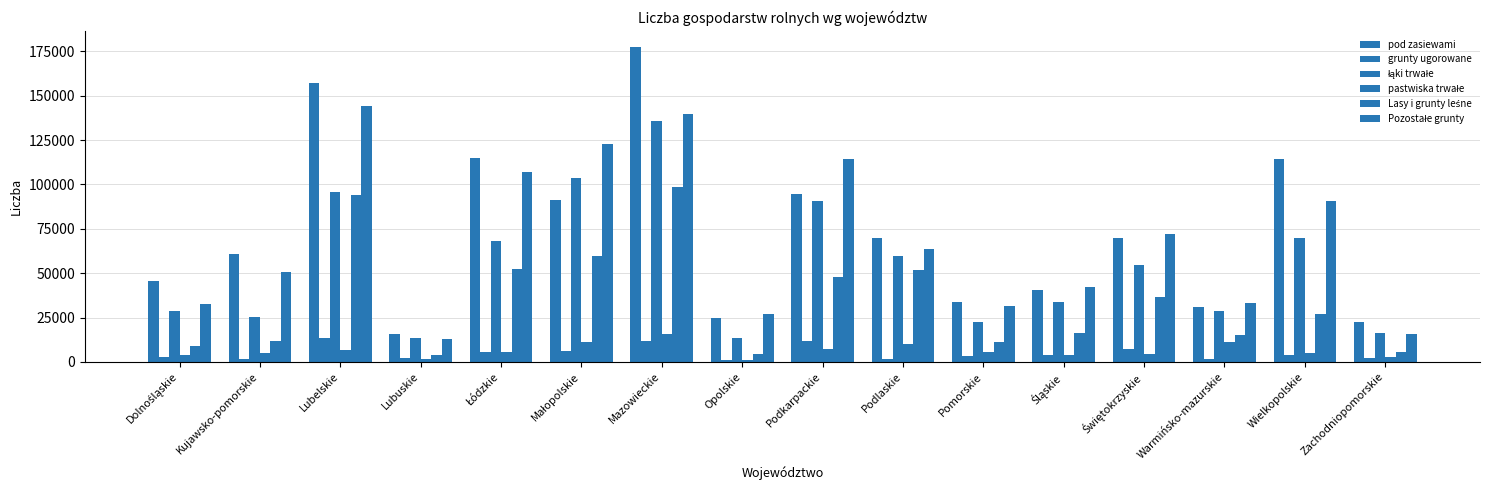

How many data points in grunty ugorowane are less than 3767?

8